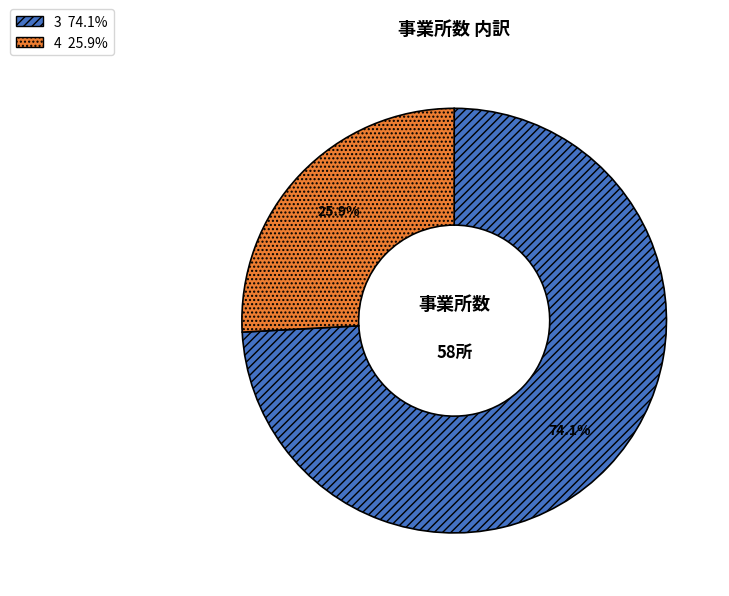

Which slice is the smallest?

4